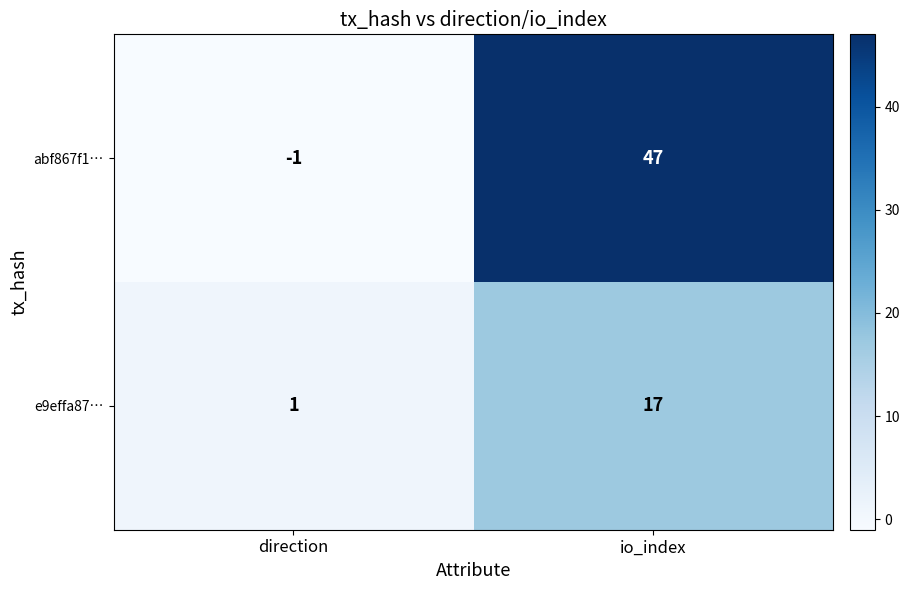

At which label does e9effa87… reach its minimum?

direction